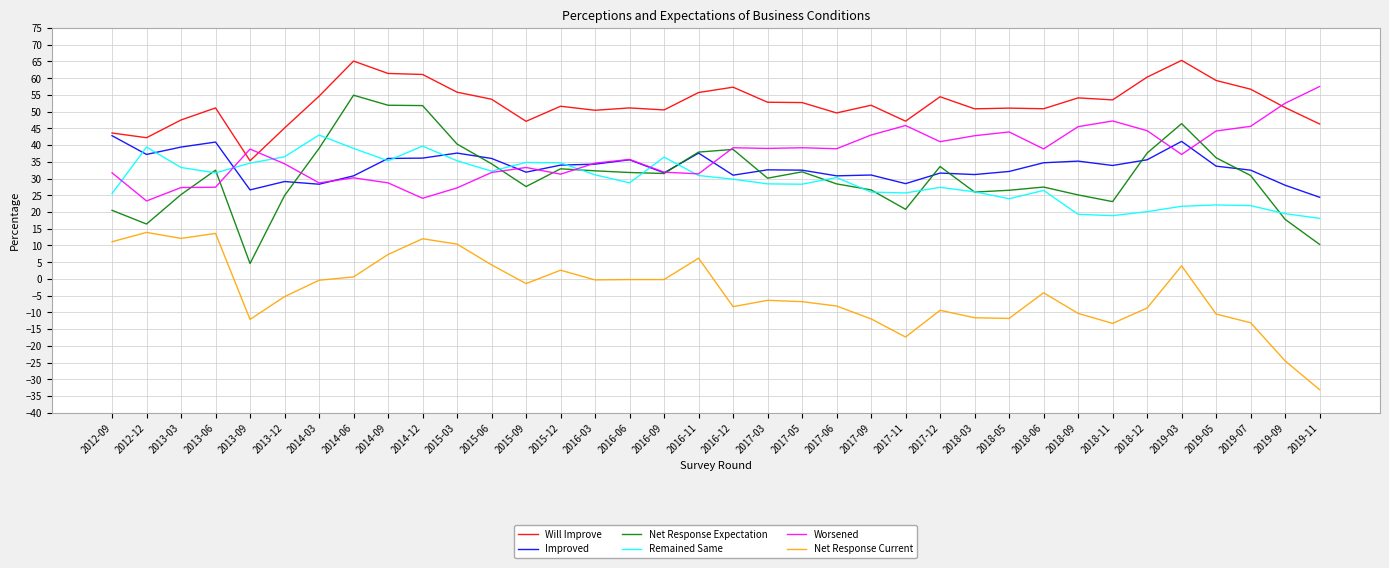

True or false: Net Response Current has more than 2 points higher than both neighbors.

True